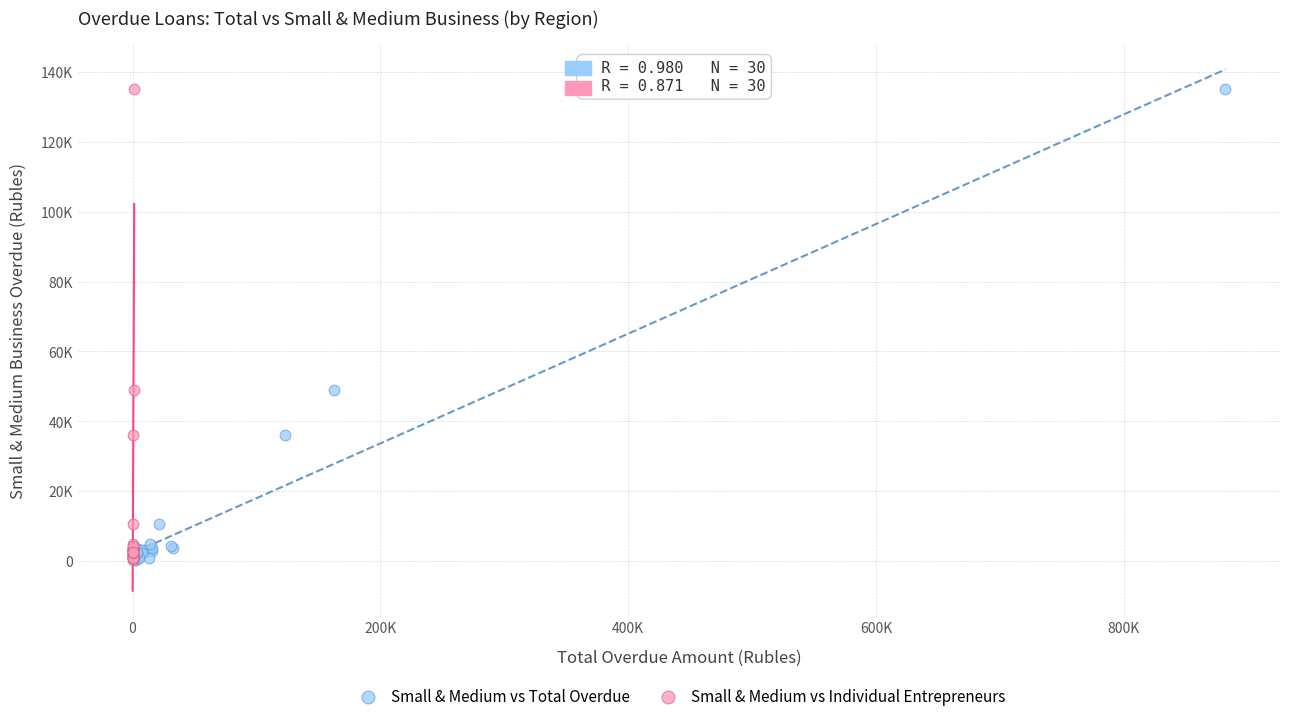

What are all the series names shown in the legend?

Small & Medium vs Total Overdue, Small & Medium vs Individual Entrepreneurs